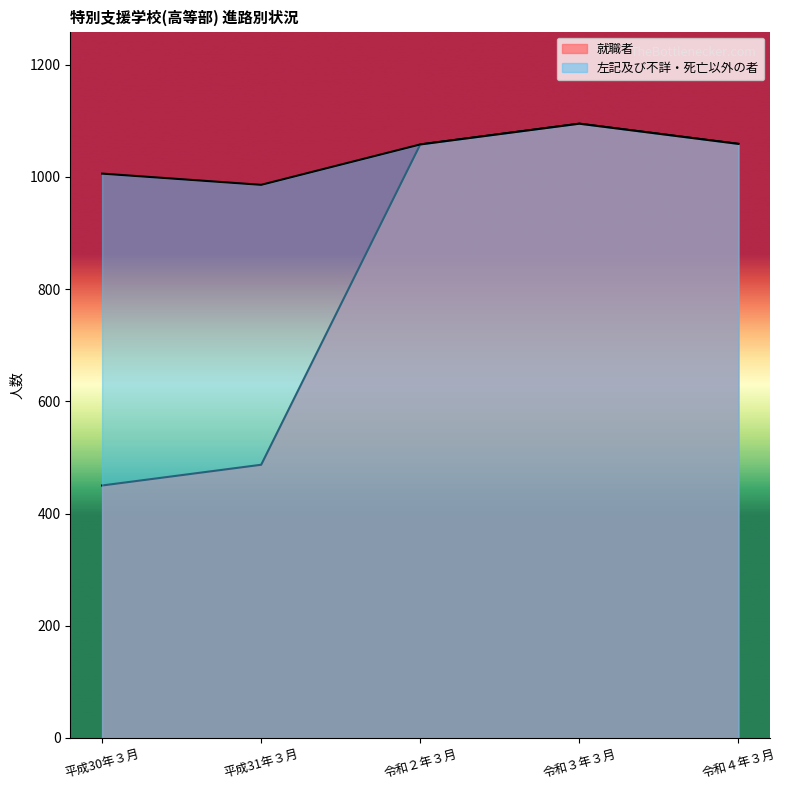

What is the value of the 左記及び不詳・死亡以外の者 point at the 1st from the left?

1006